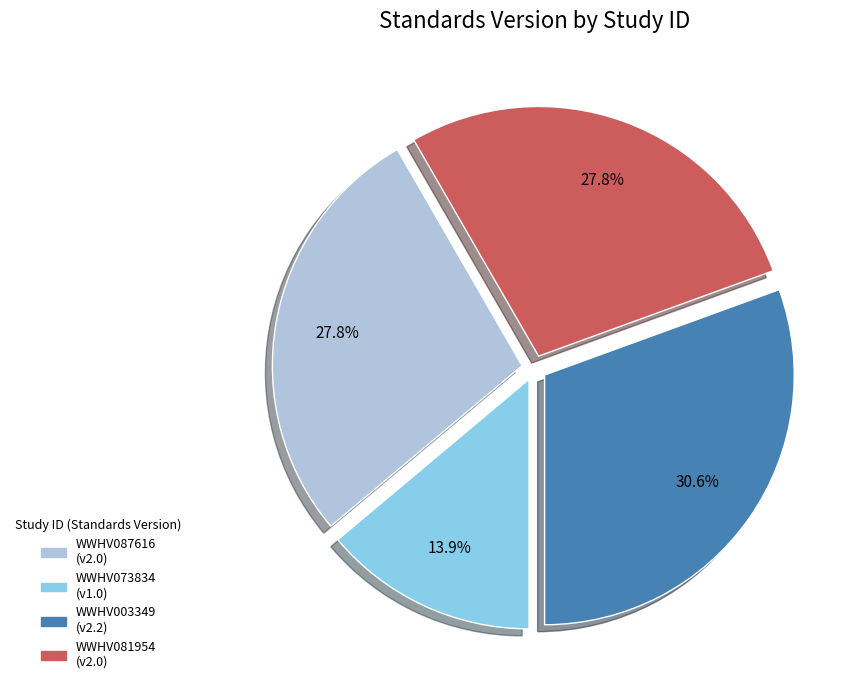

What percentage is the WWHV073834 slice, to the nearest percent?

14%